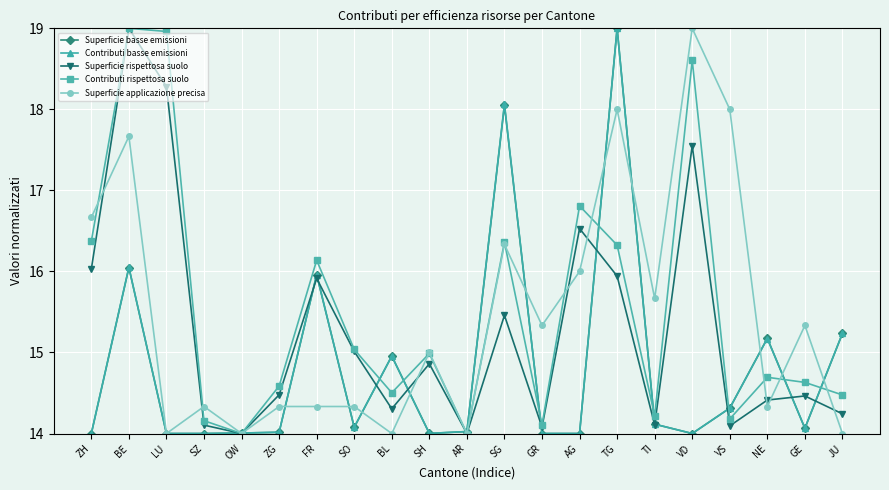

The value of Superficie applicazione precisa at BE is 17.7. True or false?

True